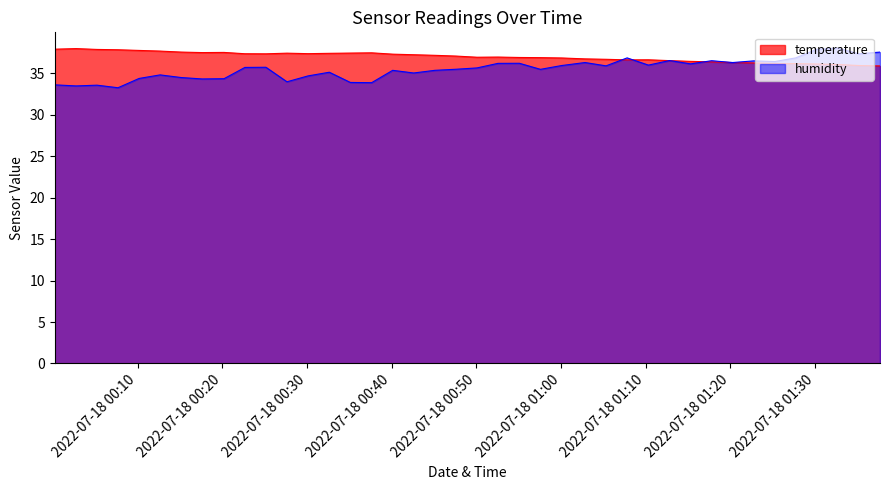

After their last crossing, which series has the higher values: humidity or temperature?

humidity